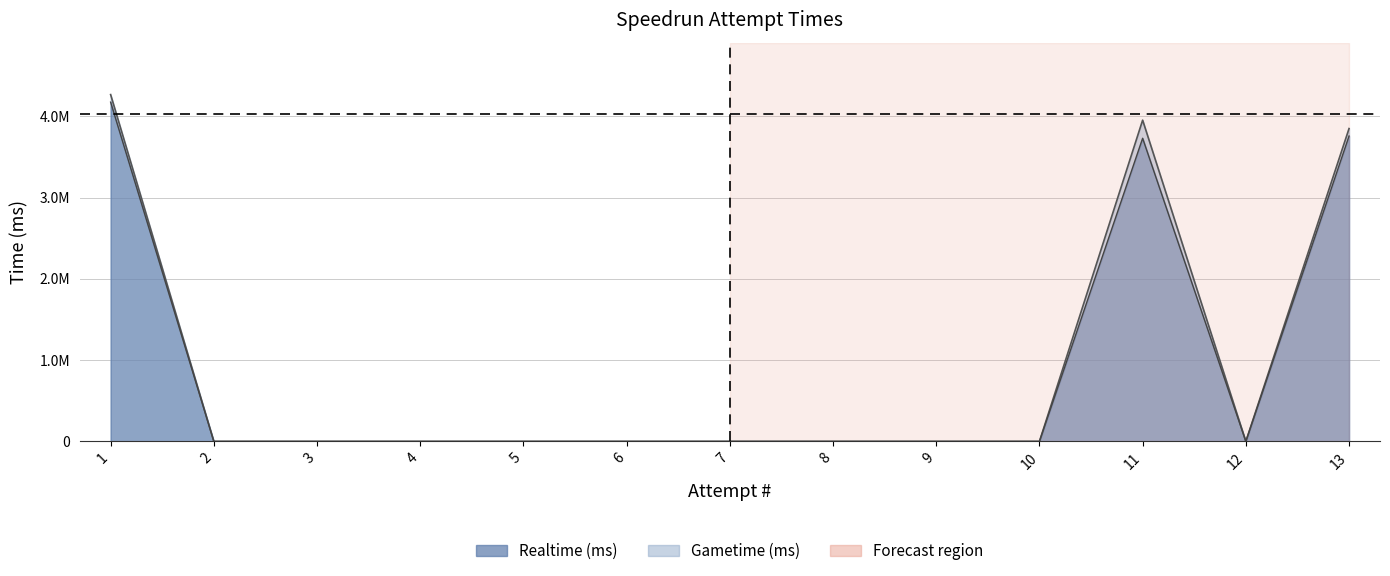

How many interior local valleys does the Gametime (ms) series have?

1